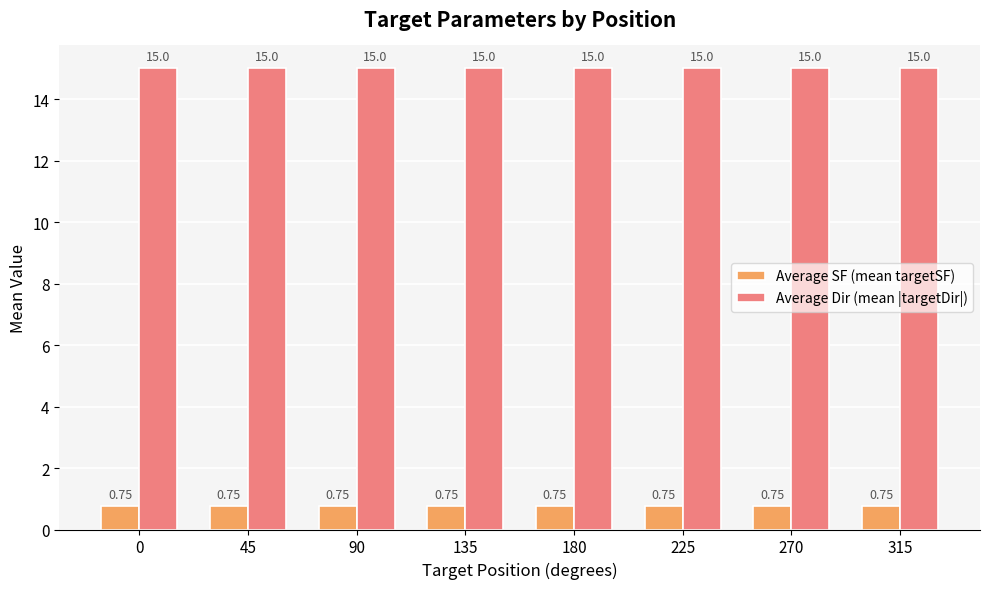

Which series has the largest total across all categories?

Average Dir (mean |targetDir|)